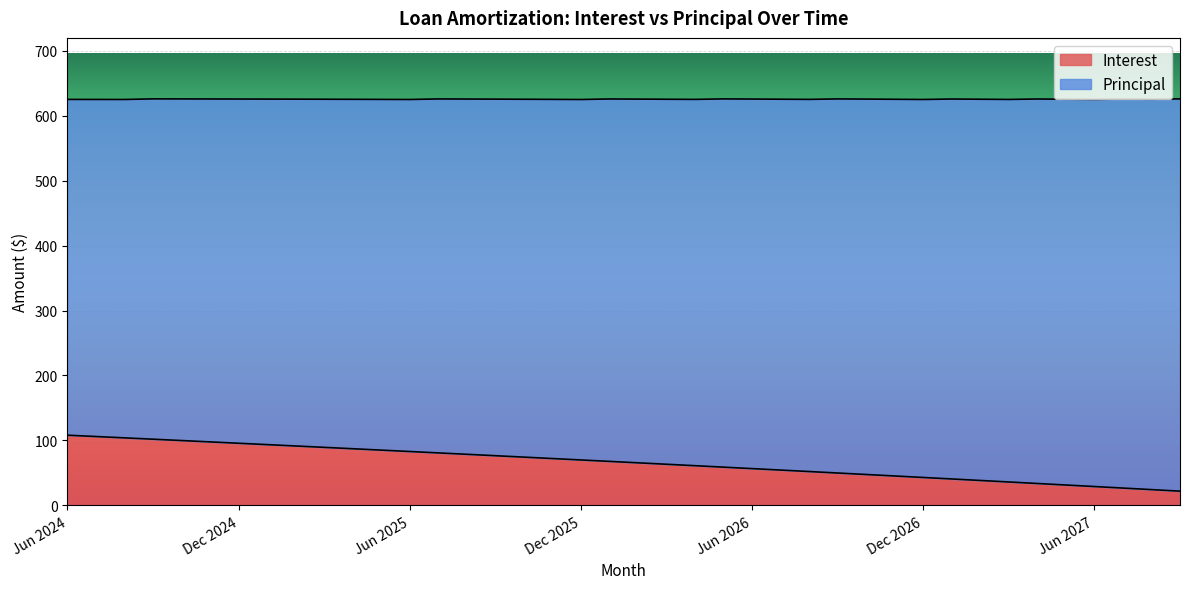

Rank the categories by value from lowest to highest.

Sep 2027, Aug 2027, Jul 2027, Jun 2027, May 2027, Apr 2027, Mar 2027, Feb 2027, Jan 2027, Dec 2026, Nov 2026, Oct 2026, Sep 2026, Aug 2026, Jul 2026, Jun 2026, May 2026, Apr 2026, Mar 2026, Feb 2026, Jan 2026, Dec 2025, Nov 2025, Oct 2025, Sep 2025, Aug 2025, Jul 2025, Jun 2025, May 2025, Apr 2025, Mar 2025, Feb 2025, Jan 2025, Dec 2024, Nov 2024, Oct 2024, Sep 2024, Aug 2024, Jul 2024, Jun 2024